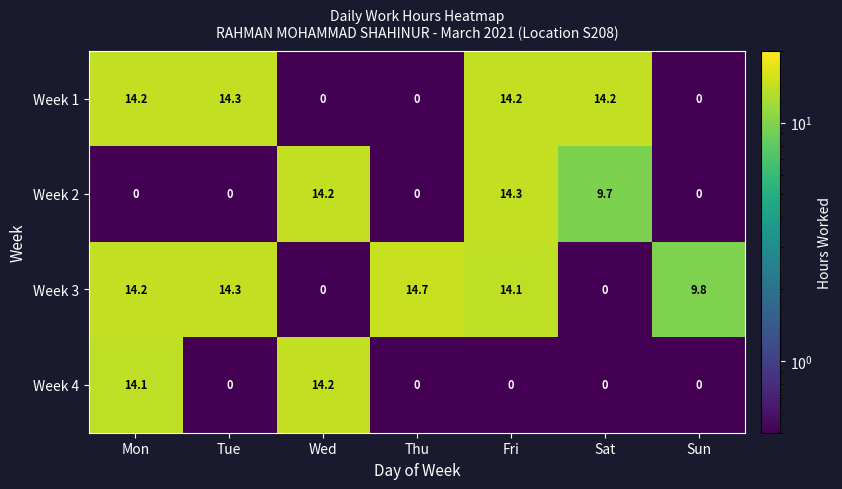

Reading left to right, extract all data points from this chart.

Week 1: 14.2	14.3	0.0	0.0	14.2	14.2	0.0
Week 2: 0.0	0.0	14.2	0.0	14.3	9.7	0.0
Week 3: 14.2	14.3	0.0	14.7	14.1	0.0	9.8
Week 4: 14.1	0.0	14.2	0.0	0.0	0.0	0.0